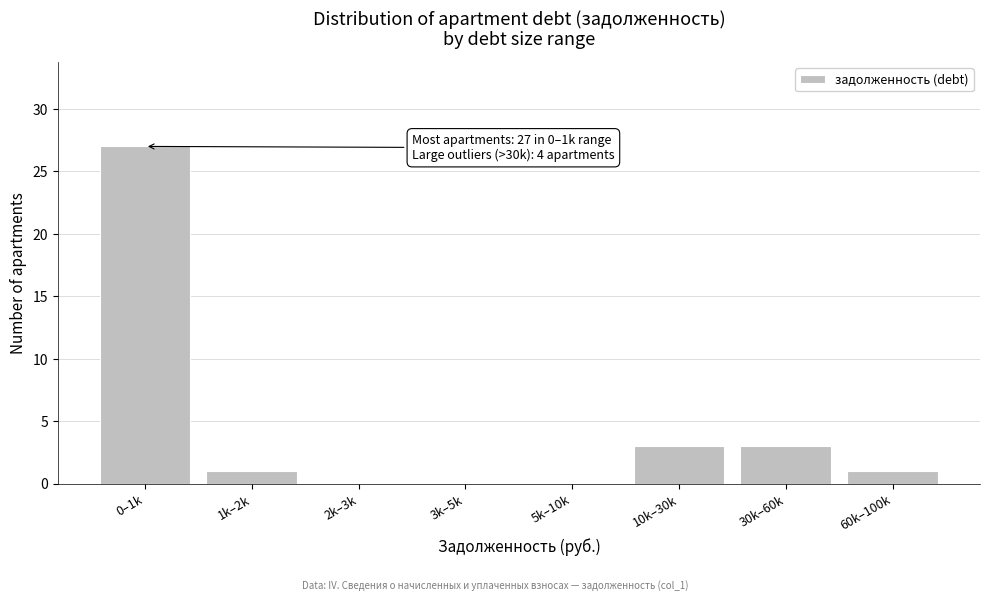

Reading left to right, list all the values displayed in this chart.

0–1k=27	1k–2k=1	2k–3k=0	3k–5k=0	5k–10k=0	10k–30k=3	30k–60k=3	60k–100k=1